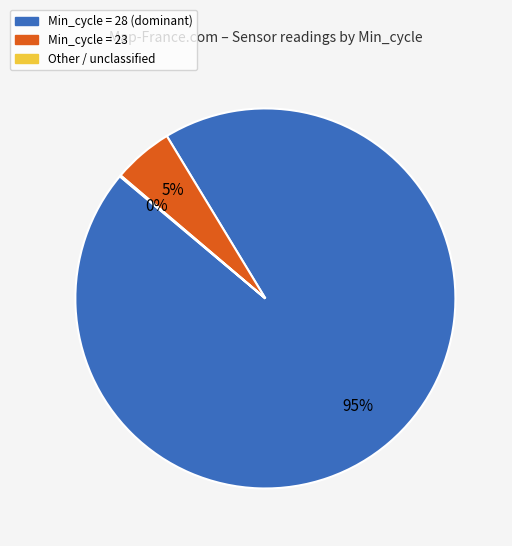

To the nearest percent, what is the average slice percentage?

33%